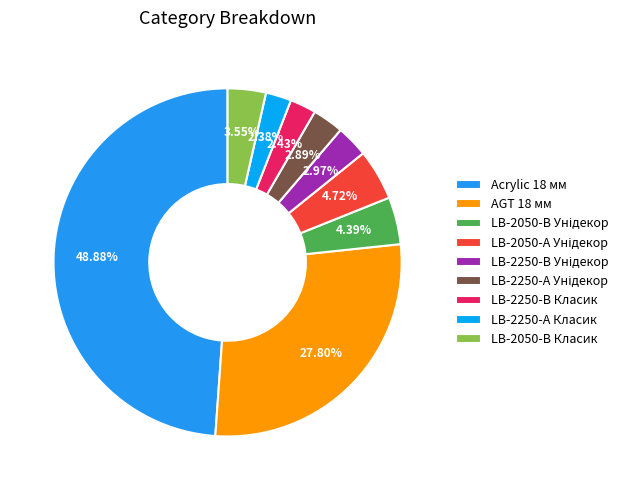

What is the change in value from LB-2050-В Унідекор to LB-2250-А Класик?

-407.8